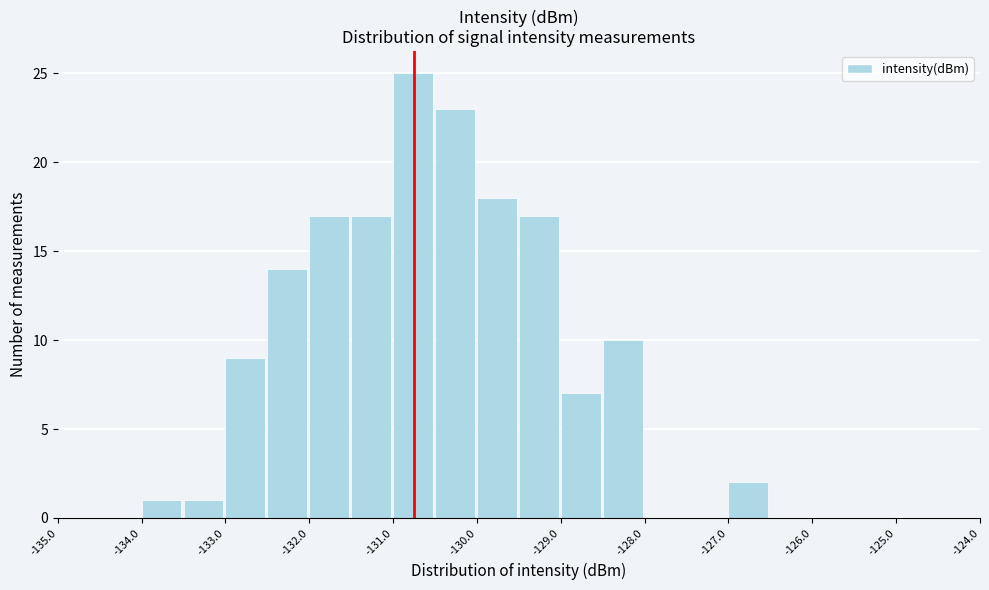

What is the height of the bar covering -131.5 to -131.0 on the x-axis? The values are not printed on the chart, so give them approximately, as read against the axis.

17